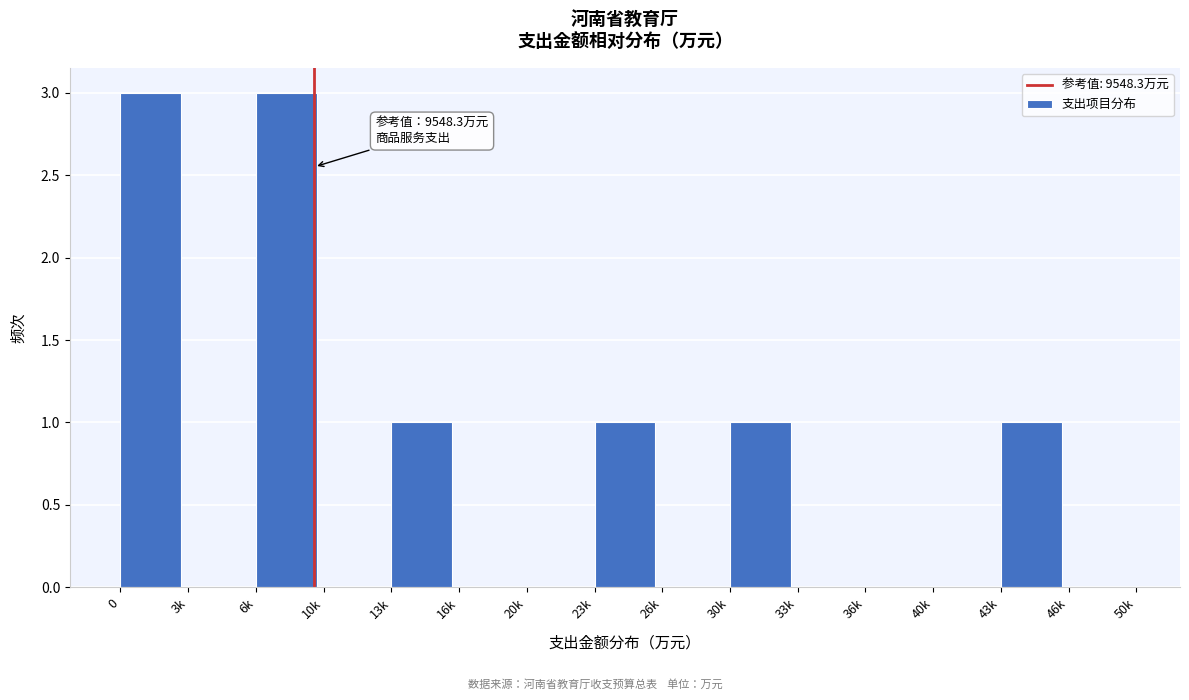

Reading right to left, transcribe all the data shown in this chart.

46k=0	43k=1	40k=0	36k=0	33k=0	30k=1	26k=0	23k=1	20k=0	16k=0	13k=1	10k=0	6k=3	3k=0	0=3